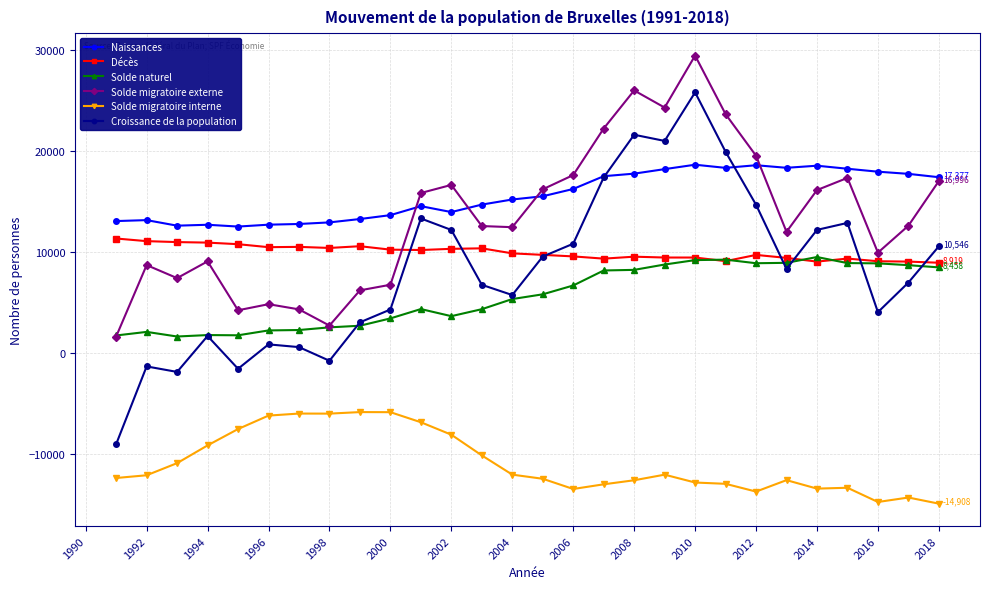

What is the value of the Naissances point at the 21st from the left?

18301